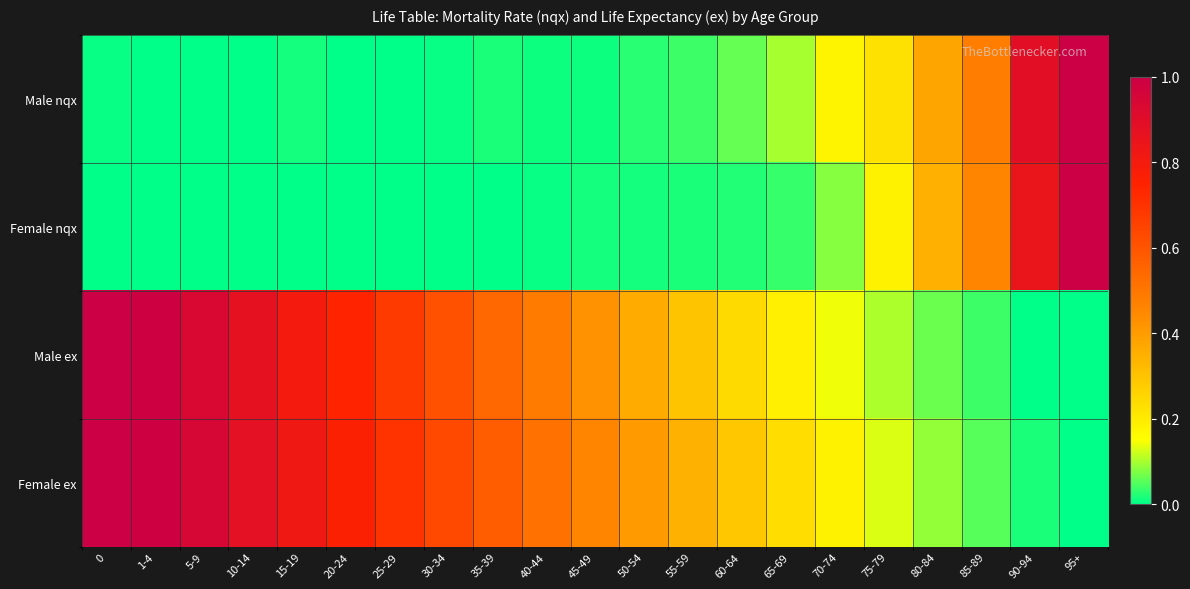

Rank the series by their maximum value, from highest to lowest.

Male nqx, Female nqx, Male ex, Female ex